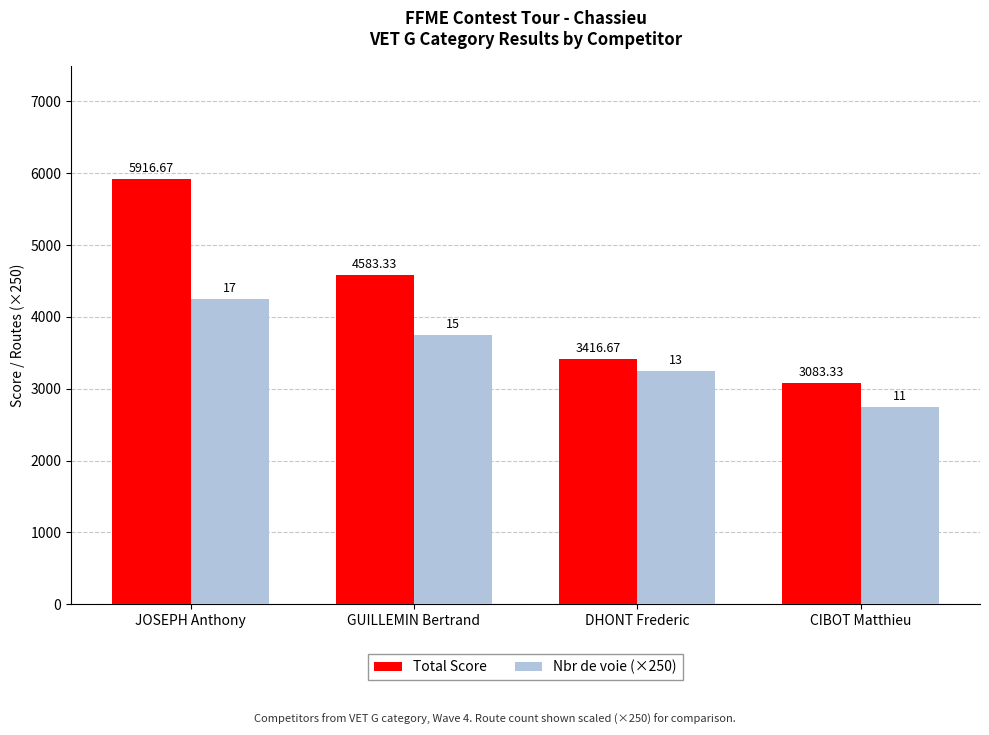

Is it true that Nbr de voie (×250) equals 2750.0 at CIBOT Matthieu?

True